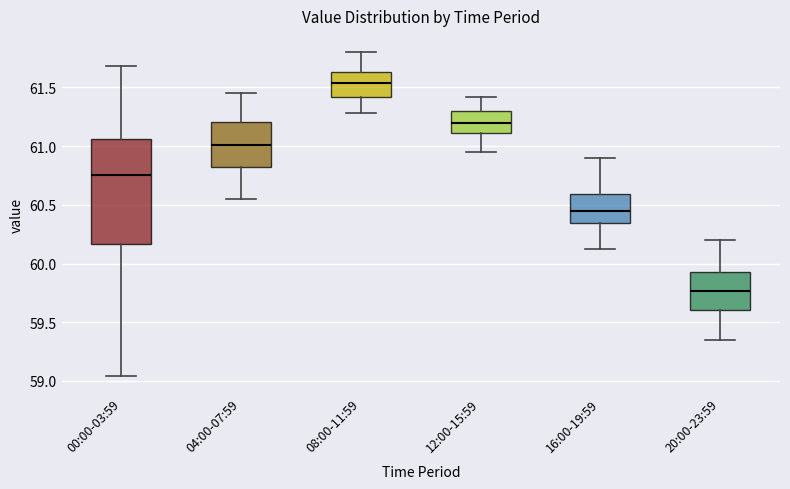

Reading left to right, read every box against the y-axis: the position of its median line, the range the box covers, and the ends of its whiskers. The values are not printed on the chart, so give them approximately, as read against the axis.

00:00-03:59: median 60.75, box 60.15 to 61.05, whiskers 59.05 to 61.70
04:00-07:59: median 61.00, box 60.80 to 61.20, whiskers 60.55 to 61.45
08:00-11:59: median 61.55, box 61.40 to 61.65, whiskers 61.30 to 61.80
12:00-15:59: median 61.20, box 61.10 to 61.30, whiskers 60.95 to 61.40
16:00-19:59: median 60.45, box 60.35 to 60.60, whiskers 60.10 to 60.90
20:00-23:59: median 59.75, box 59.60 to 59.95, whiskers 59.35 to 60.20